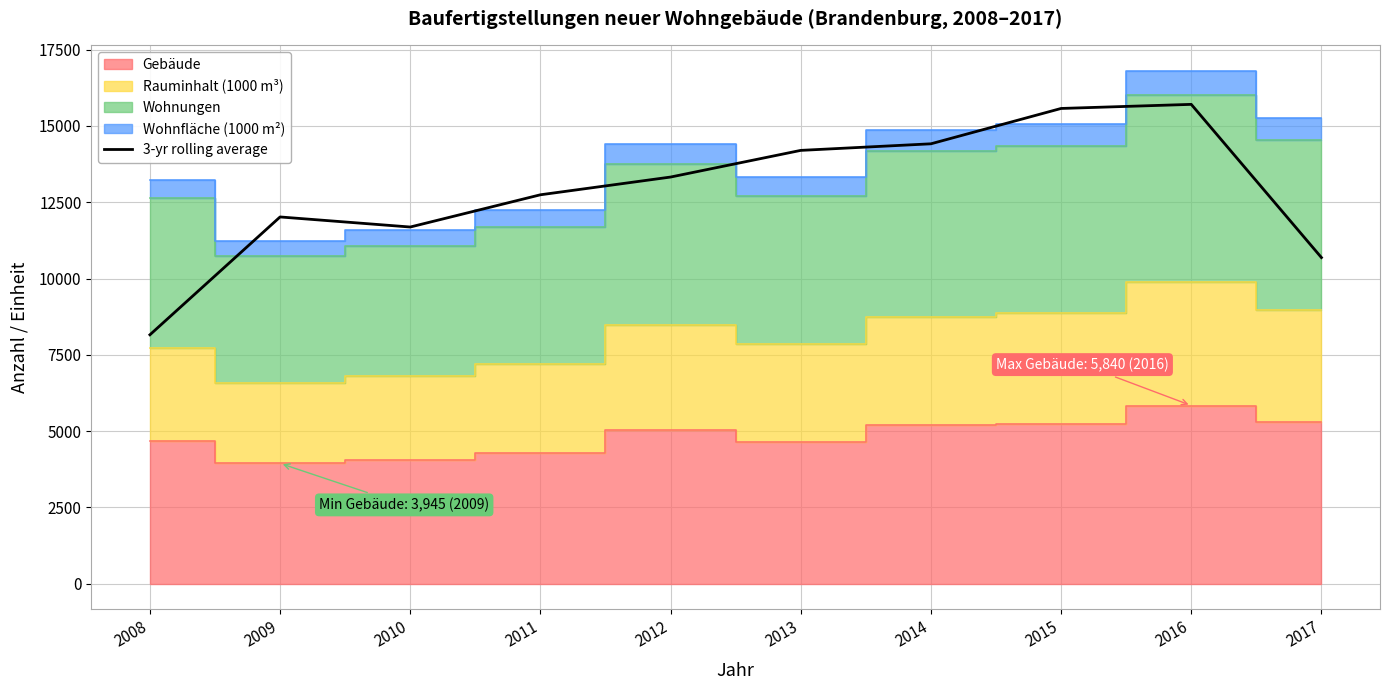

Does the chart have visible grid lines?

Yes